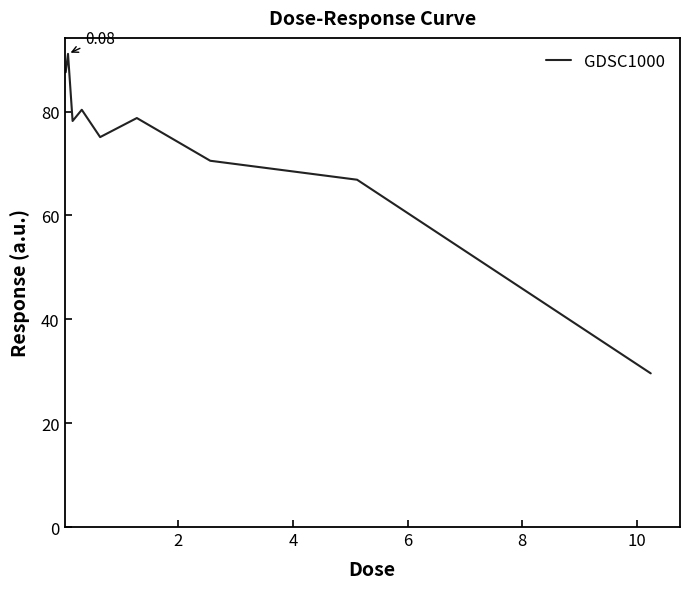

What is the difference between the maximum and minimum values?

61.5